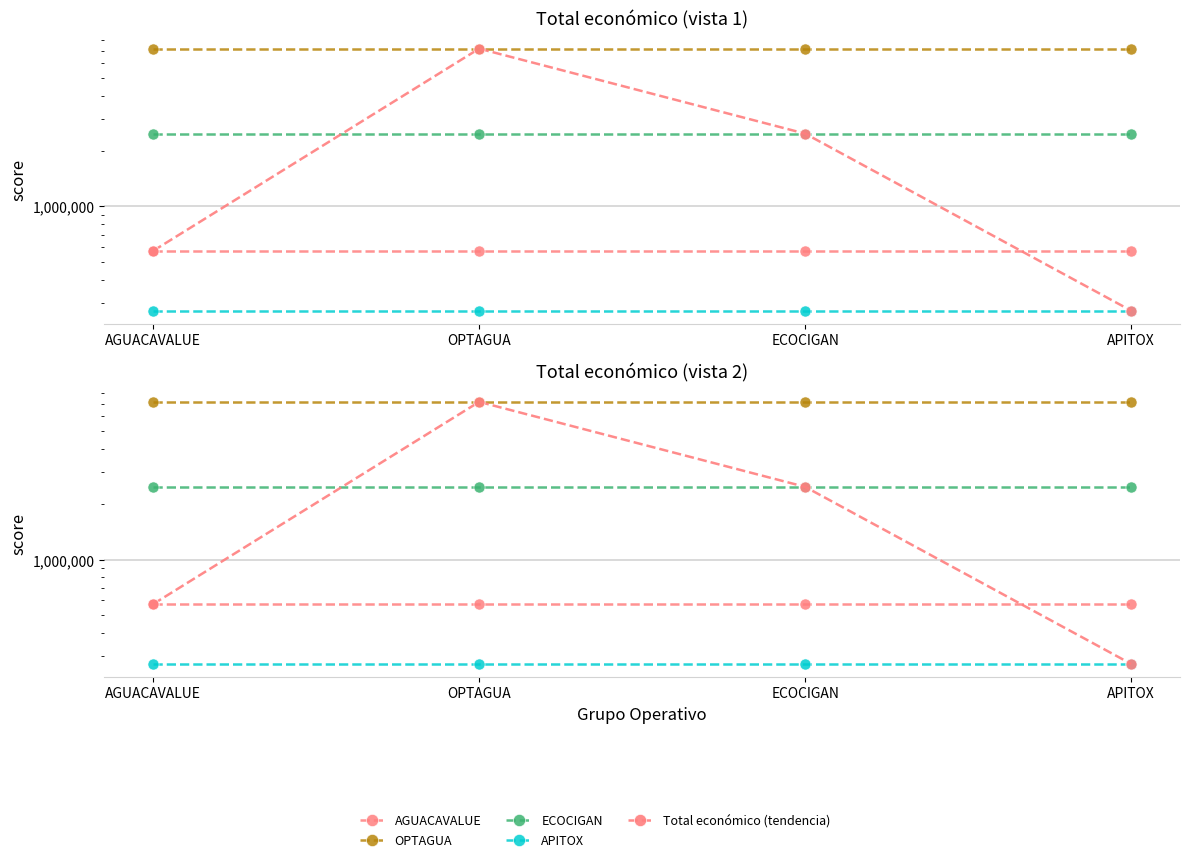

What is the average value of the Total económico (tendencia) series?

2629136